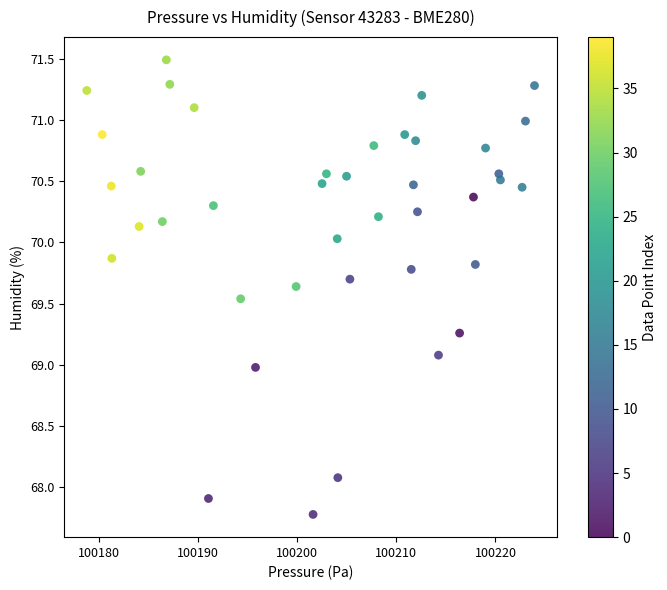

What is the range of X values (max minus min)?

45.2